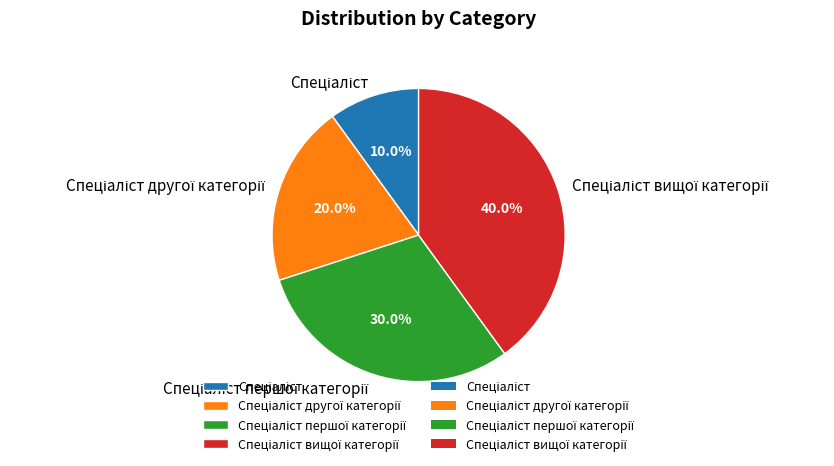

Does any single category account for the majority?

No